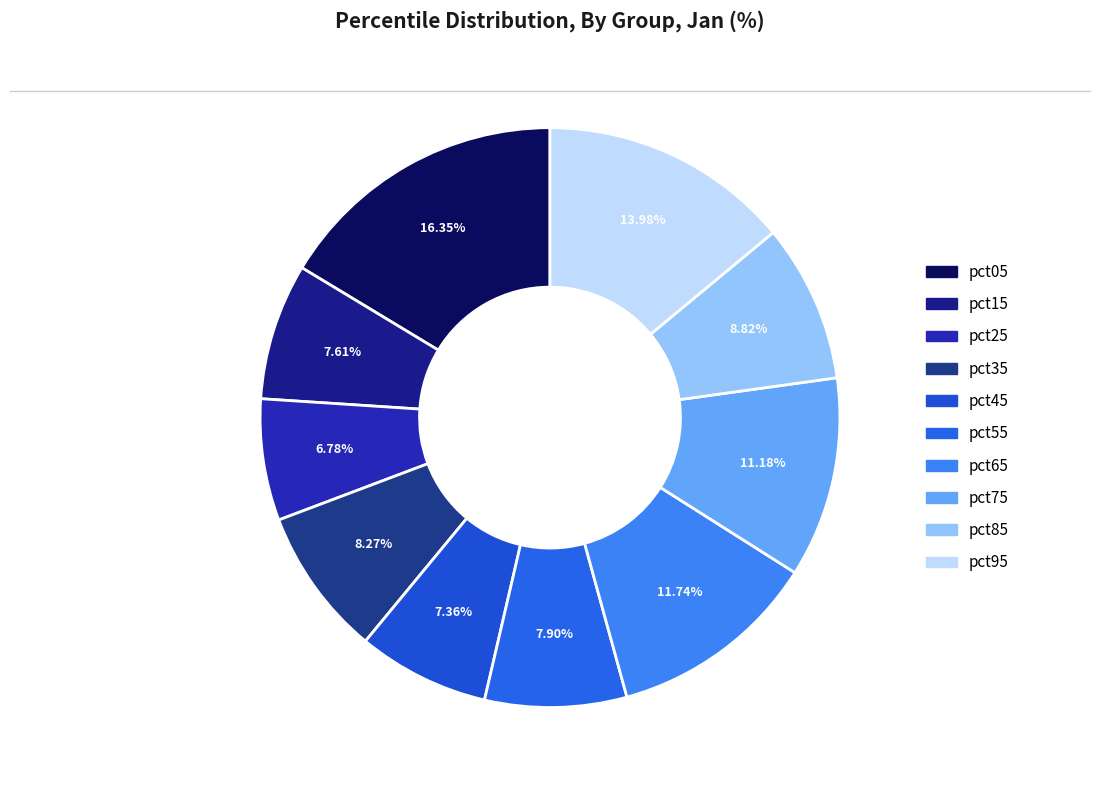

How many segments does this pie chart have?

10